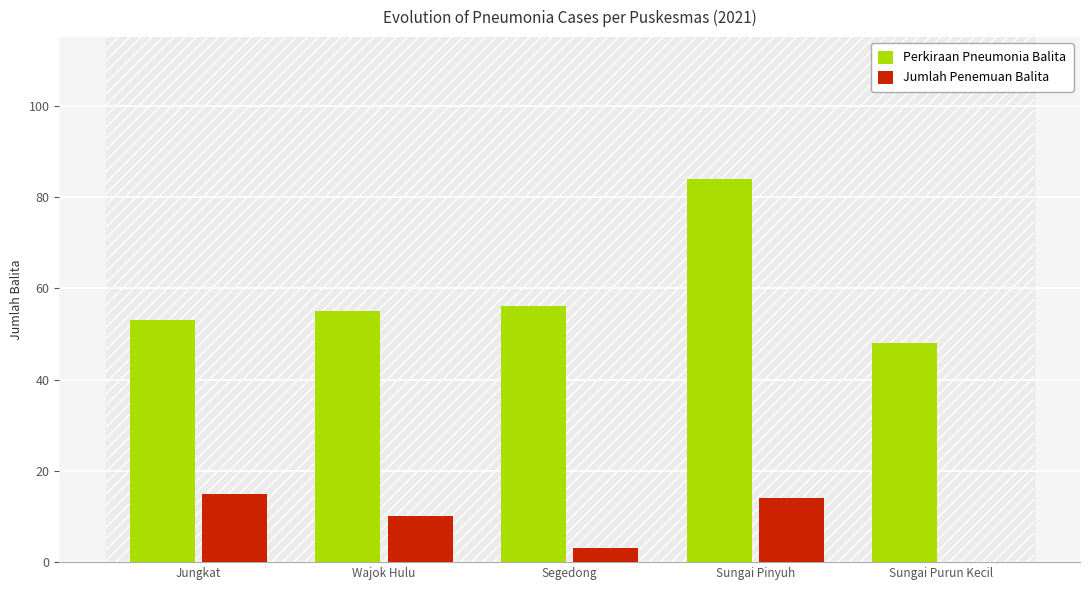

What are all the series names shown in the legend?

Perkiraan Pneumonia Balita, Jumlah Penemuan Balita